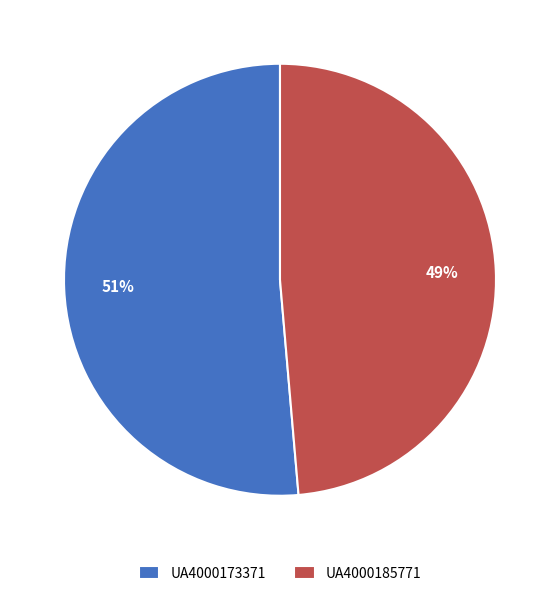

Rank the categories by value from highest to lowest.

UA4000173371, UA4000185771